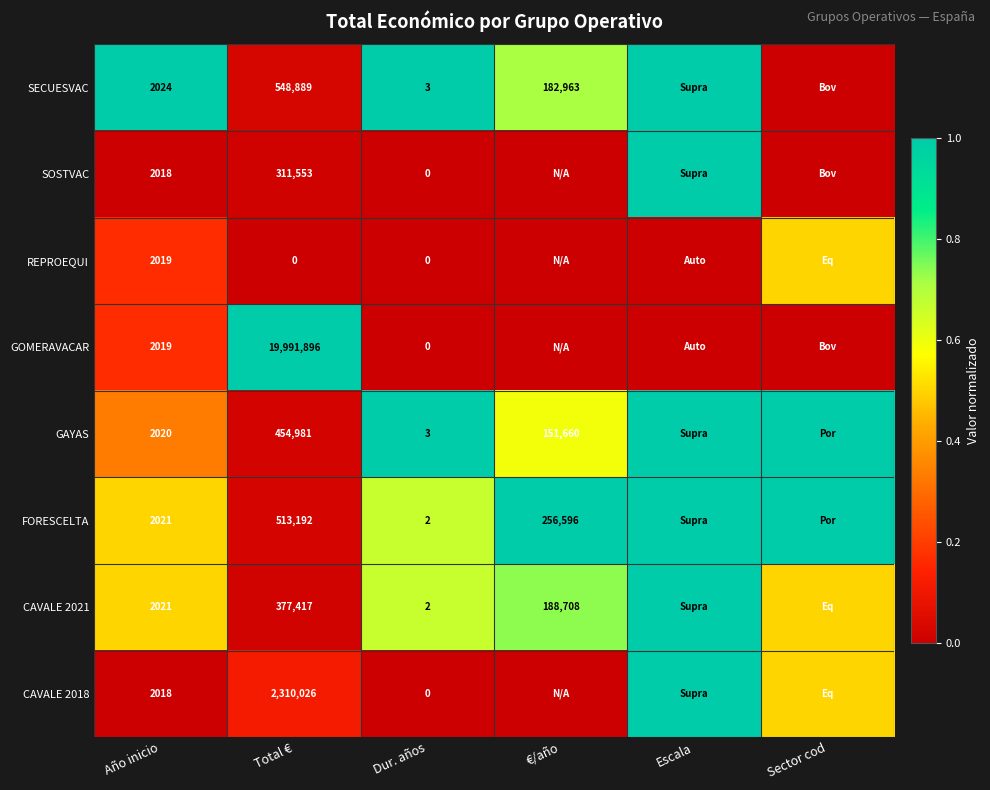

Between Año inicio and Dur. años, which series saw the biggest shift?

SECUESVAC